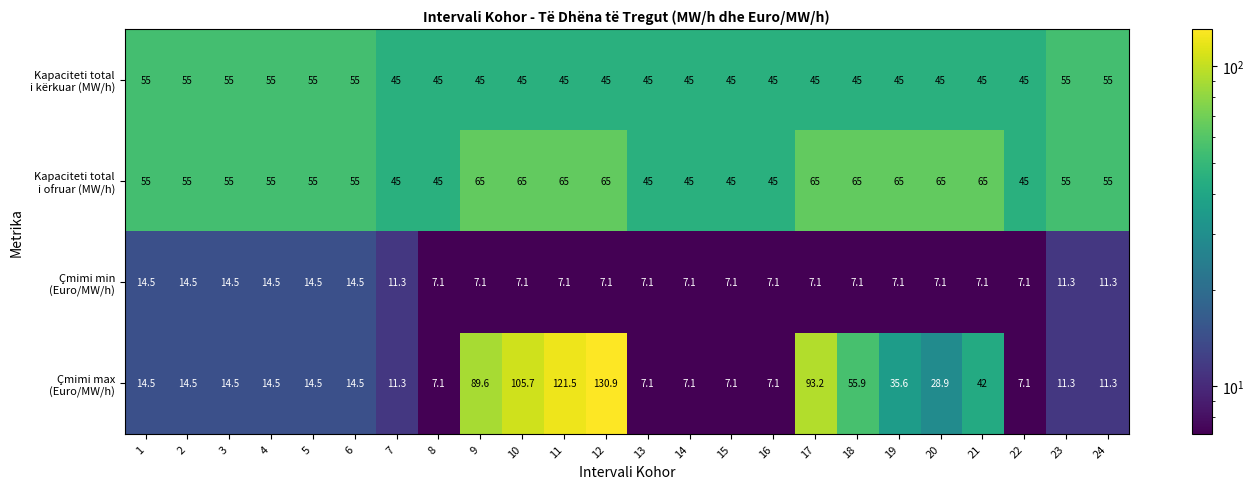

What is the maximum value shown in the chart?

130.9